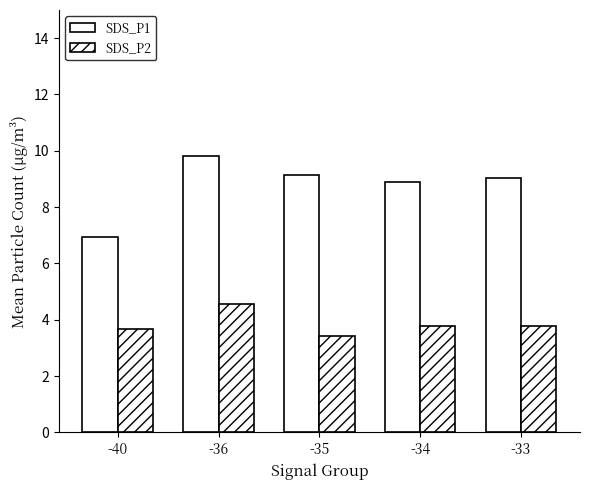

How many bars are there in total?

10